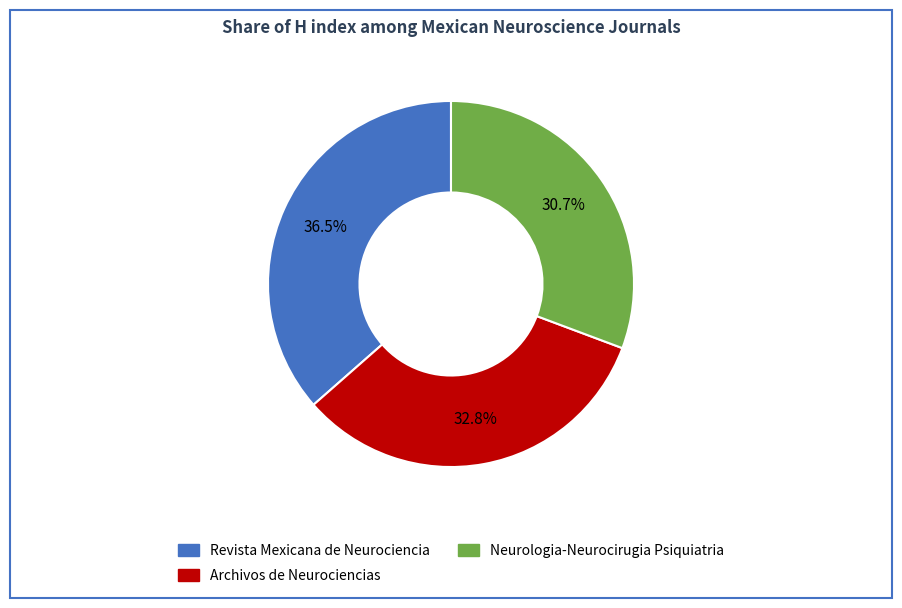

Does Archivos de Neurociencias represent more than half of the total?

No